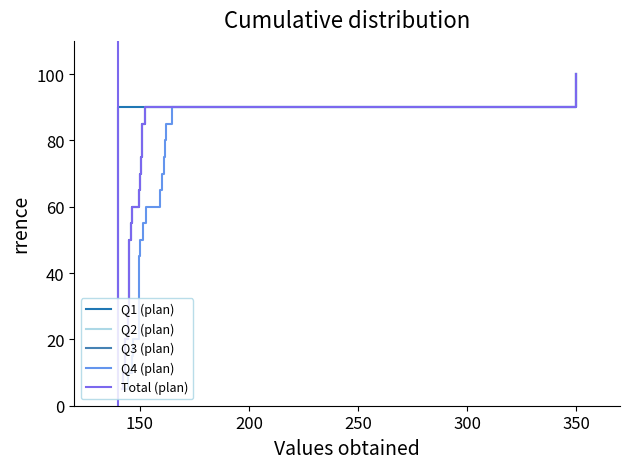

Is this an area chart (filled region under the line)?

No